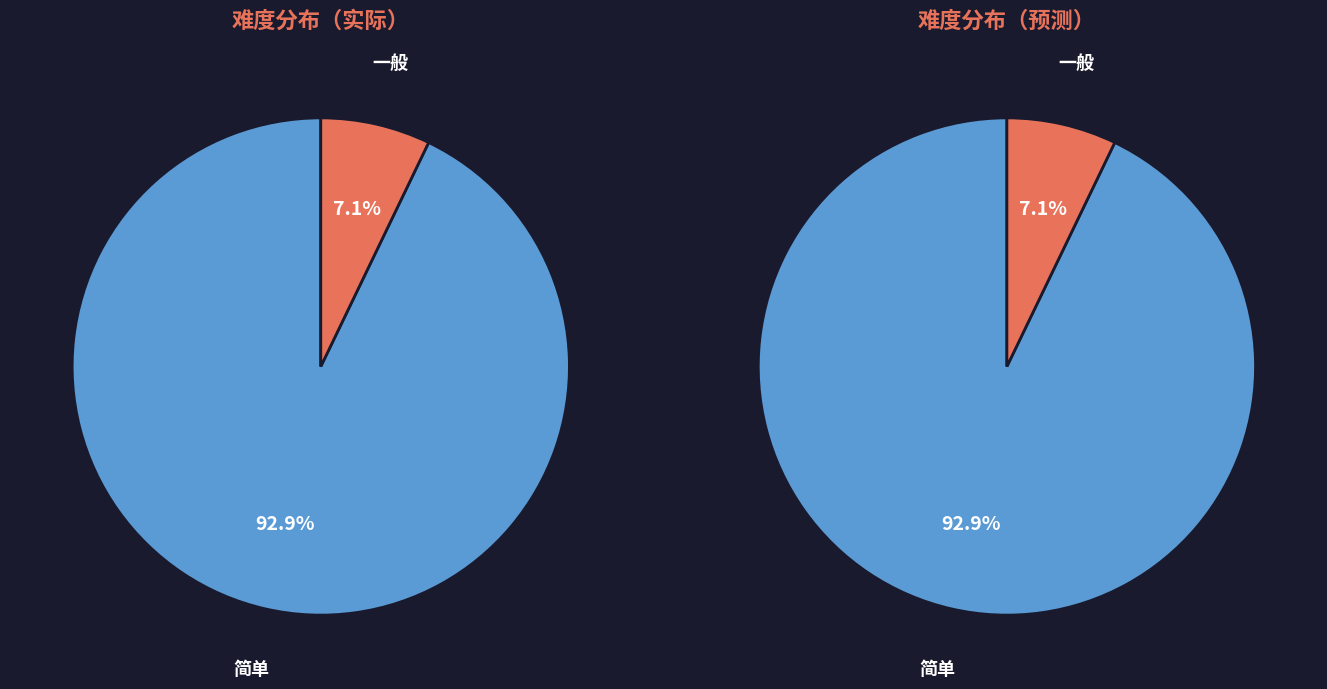

To the nearest percent, what is the combined percentage of 一般 and 简单?

100%